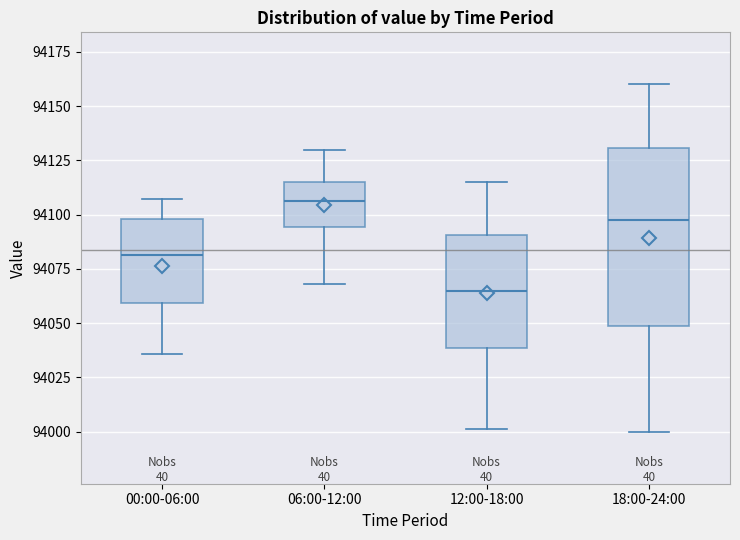

Reading left to right, read every box against the y-axis: the position of its median line, the range the box covers, and the ends of its whiskers. The values are not printed on the chart, so give them approximately, as read against the axis.

00:00-06:00: median 94080, box 94060 to 94100, whiskers 94035 to 94105
06:00-12:00: median 94105, box 94095 to 94115, whiskers 94070 to 94130
12:00-18:00: median 94065, box 94040 to 94090, whiskers 94000 to 94115
18:00-24:00: median 94100, box 94050 to 94130, whiskers 94000 to 94160